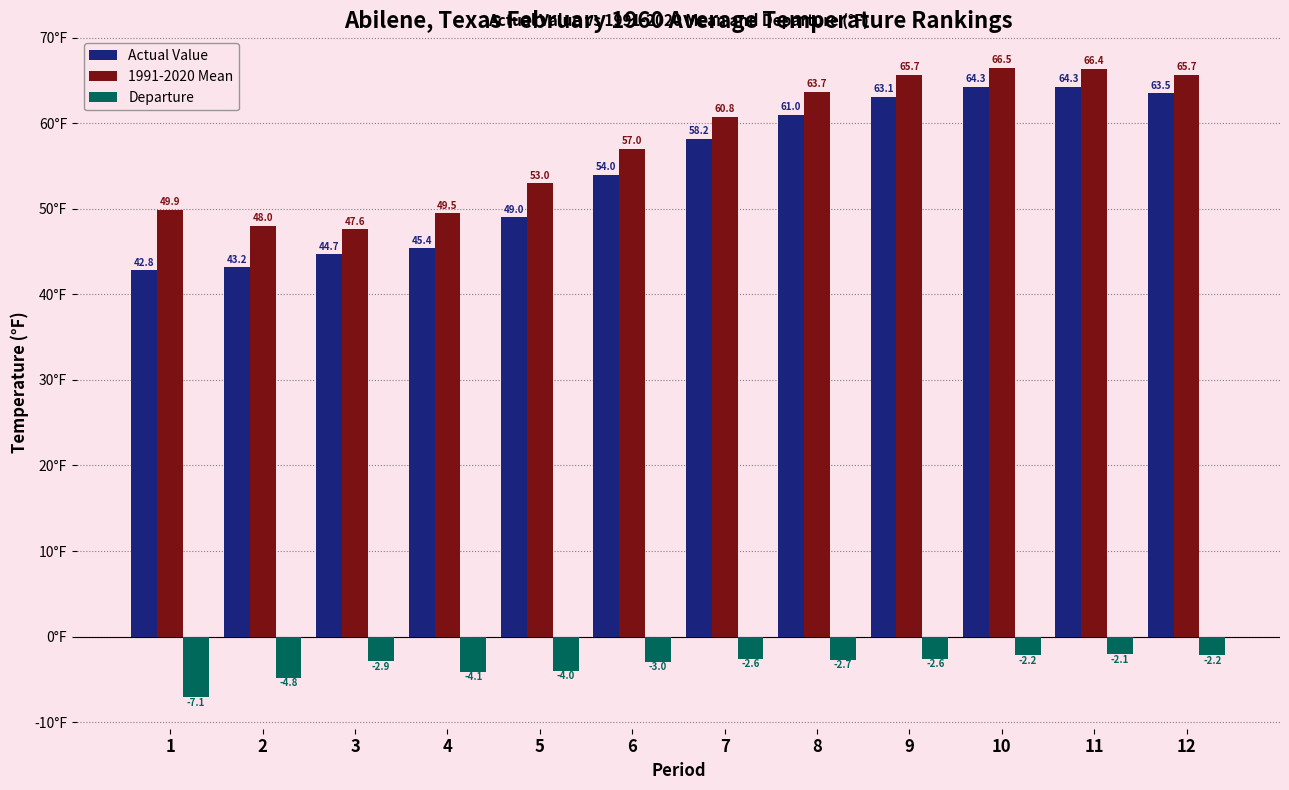

Rank the series at 5 from highest to lowest value.

1991-2020 Mean, Actual Value, Departure